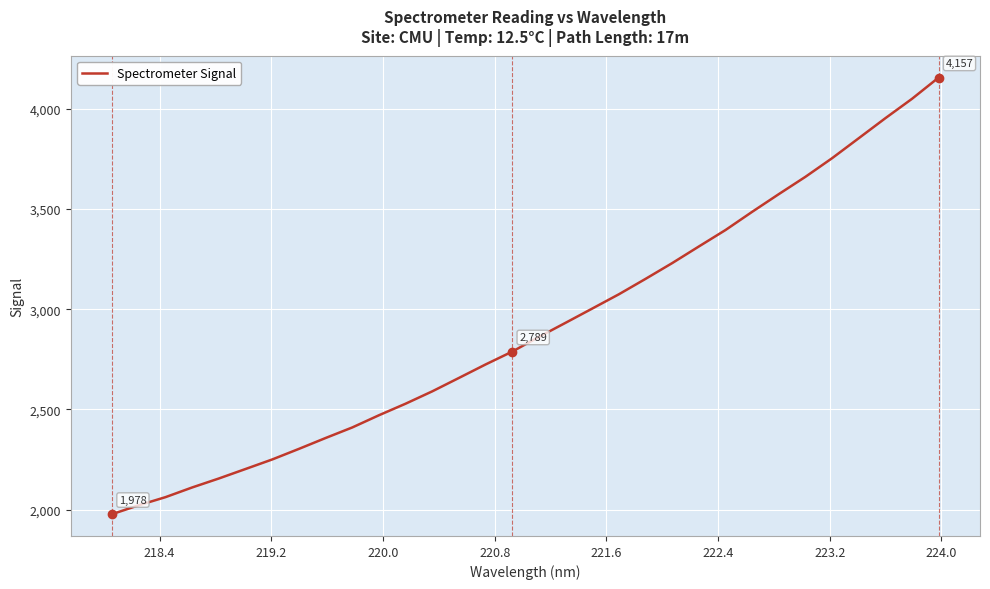

What is the minimum value shown in the chart?

1977.8